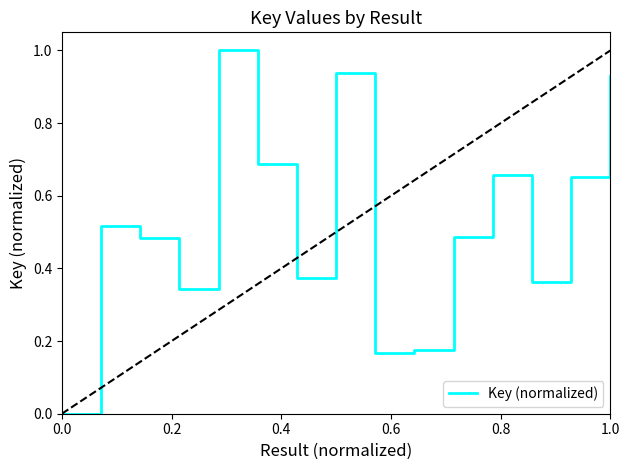

What is the greatest value displayed?

1.0